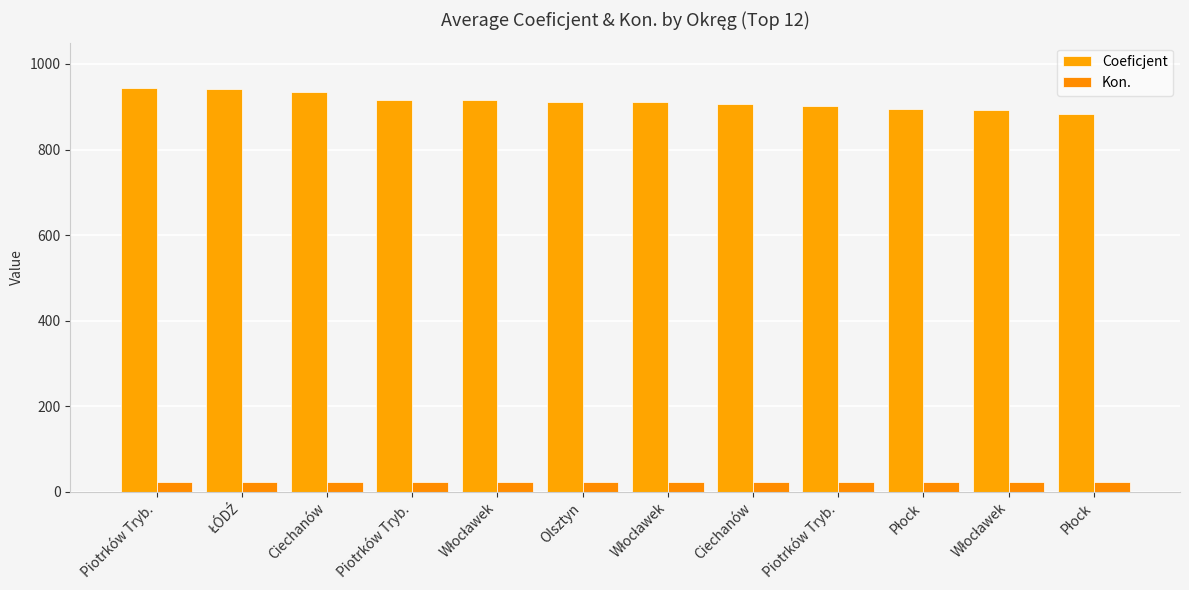

Which category has the highest value in the Coeficjent series?

Piotrków Tryb.